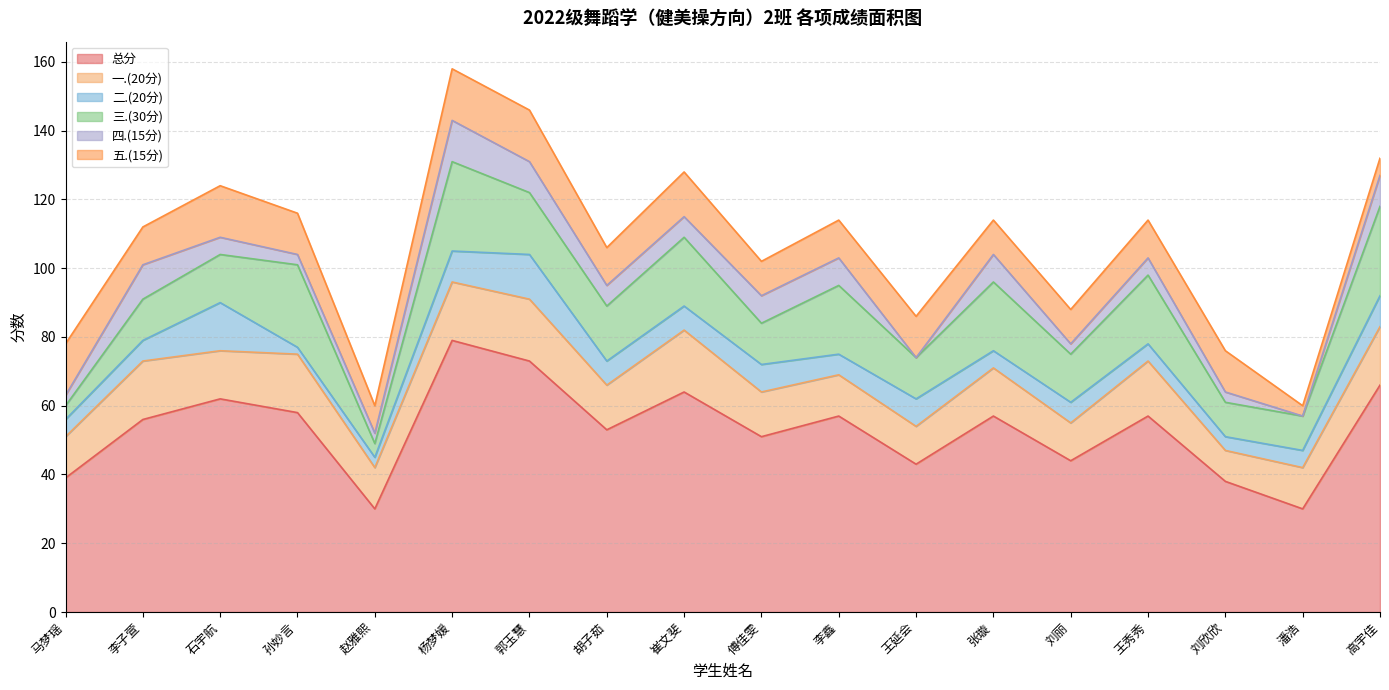

How many times do 三.(30分) and 一.(20分) cross each other?

6